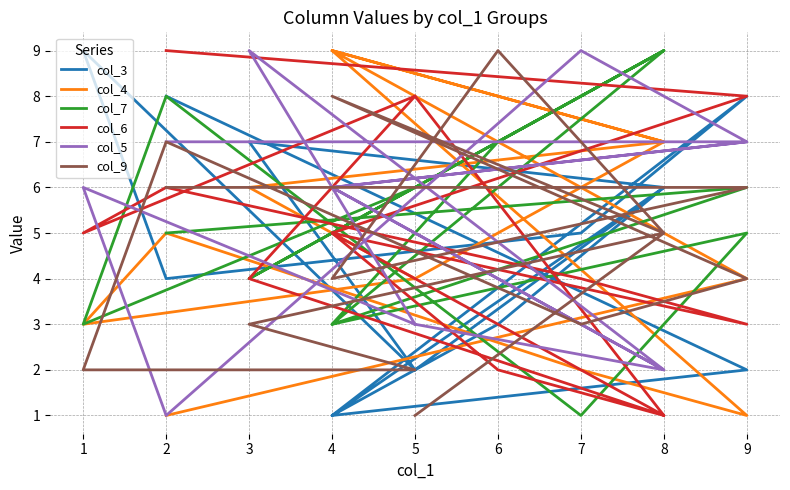

The col_9 series shows 7 at 2. True or false?

True